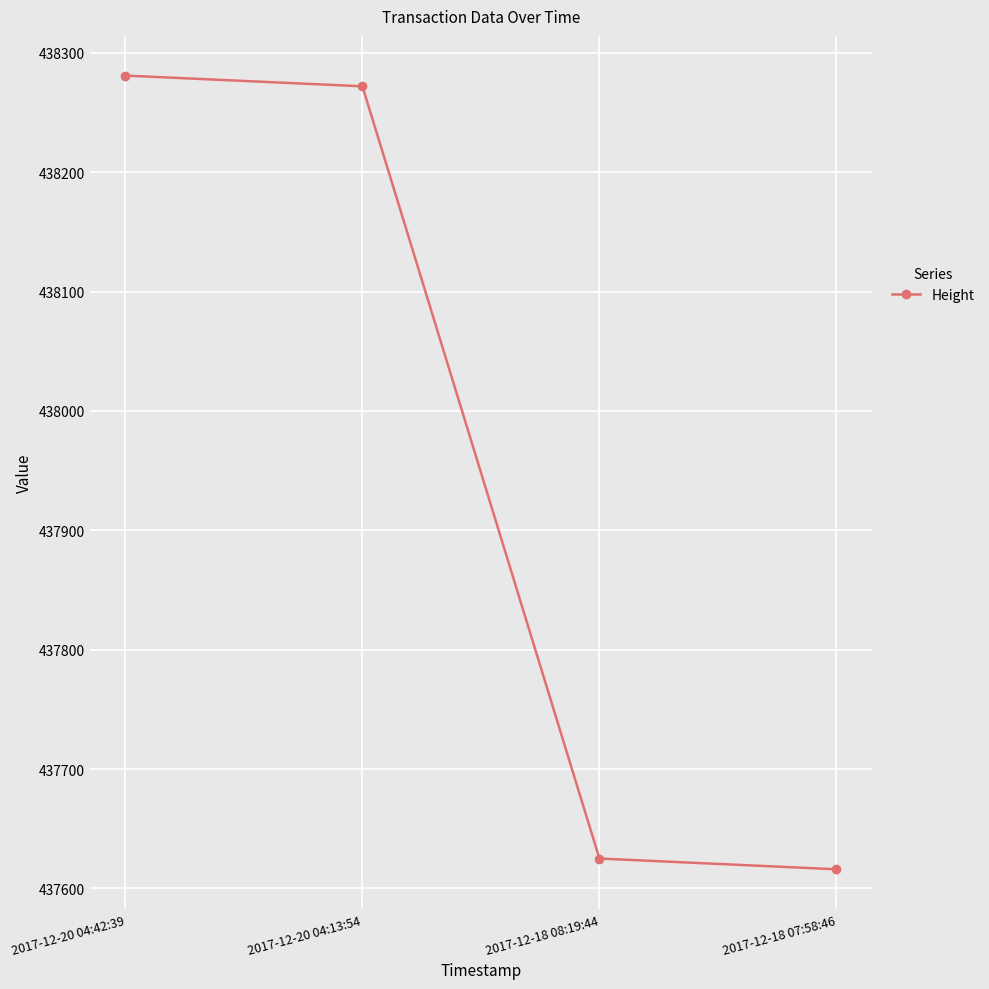

Is this an area chart (filled region under the line)?

No